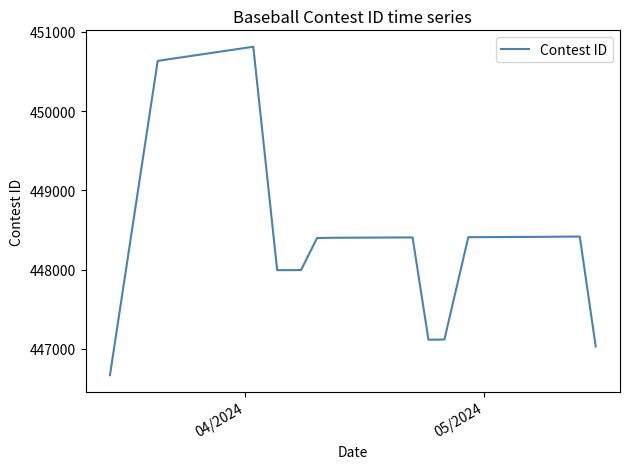

What is the sum of all values?

8517864